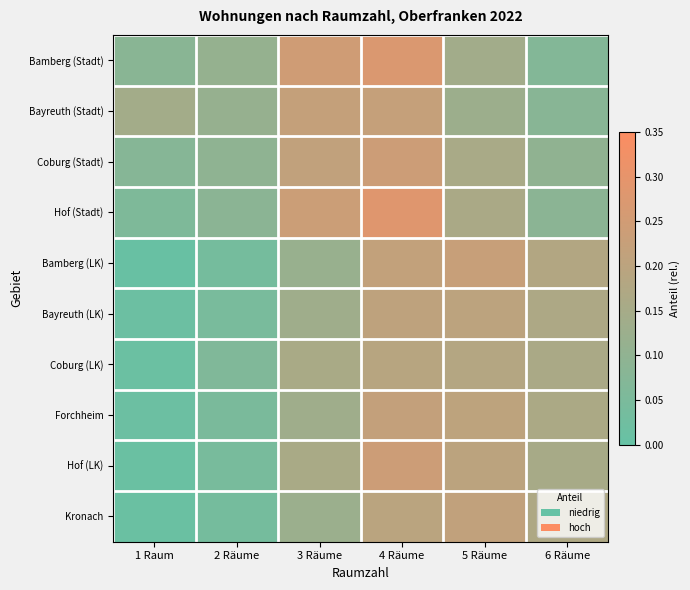

Count the number of categories in the chart.

6